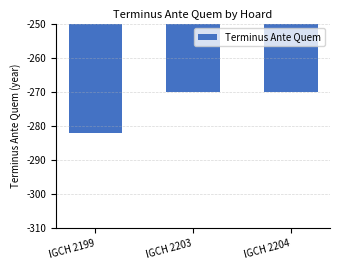

What is the average value?

-274